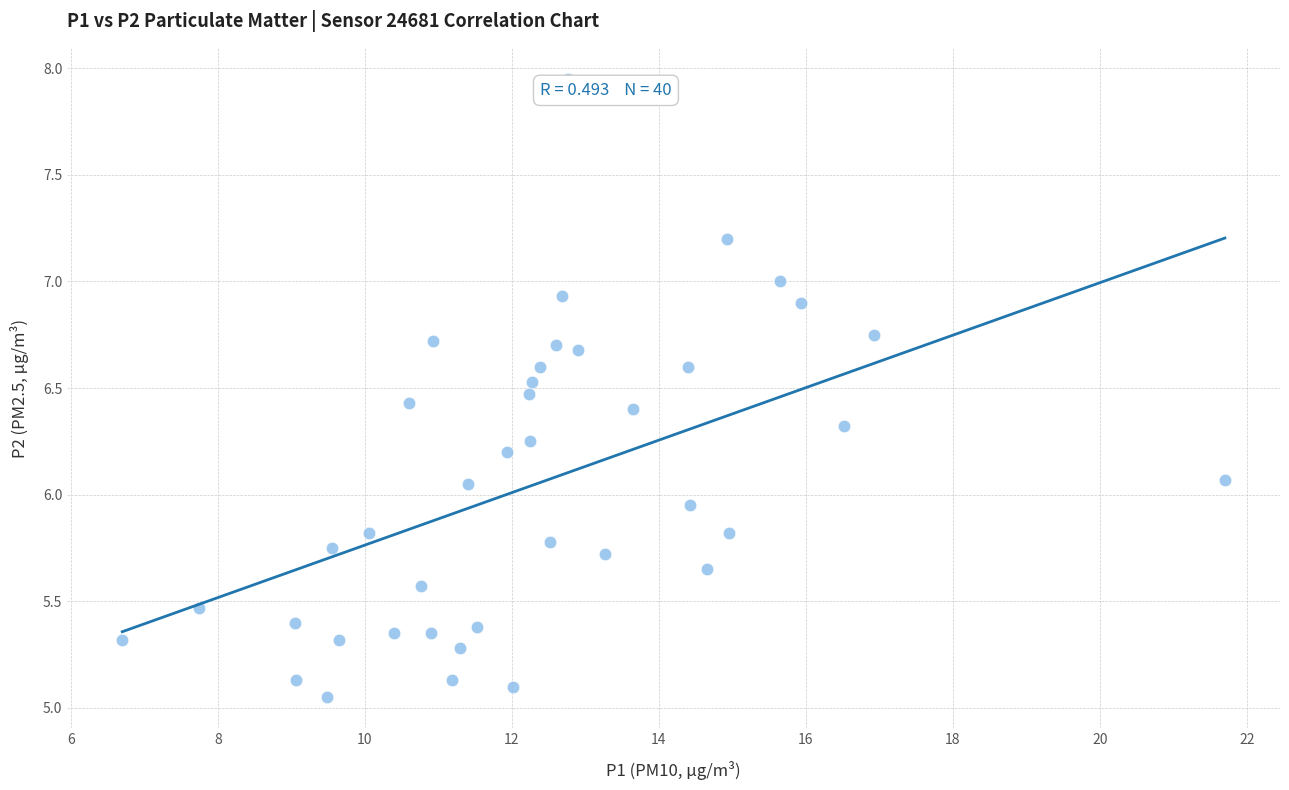

What is the range of X values (max minus min)?

15.0